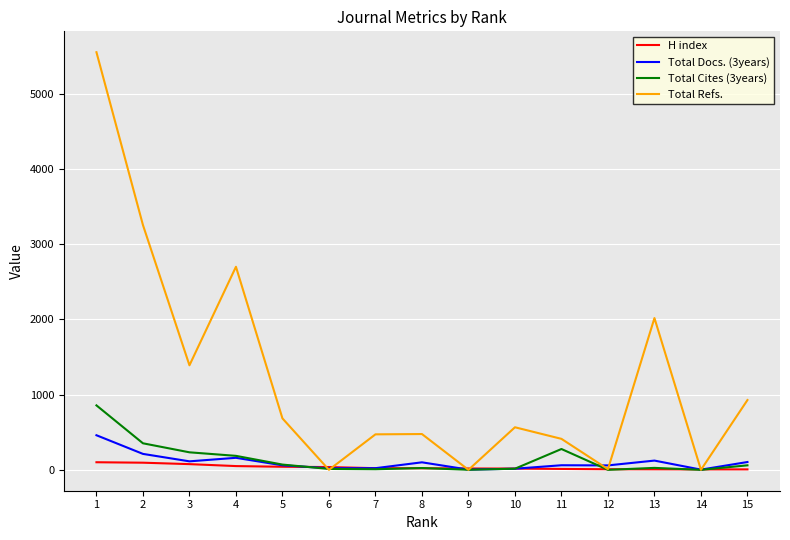

List the series in order of their peak value, lowest first.

H index, Total Docs. (3years), Total Cites (3years), Total Refs.